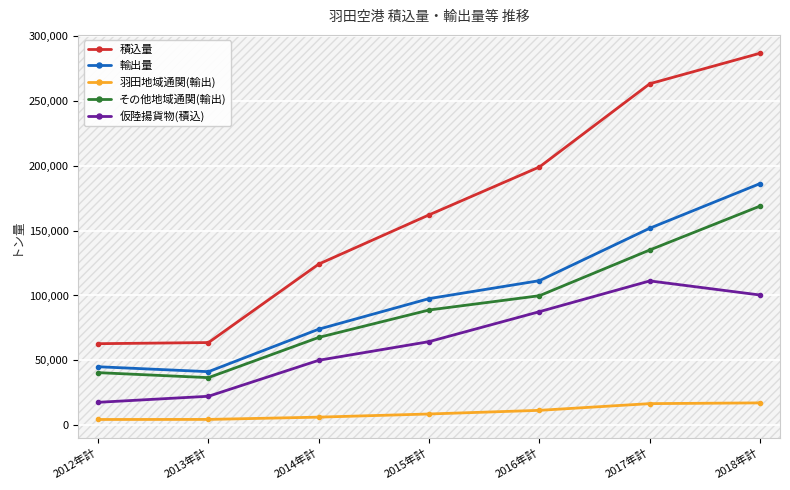

What is the difference between the maximum and minimum values in the その他地域通関(輸出) series?

132095